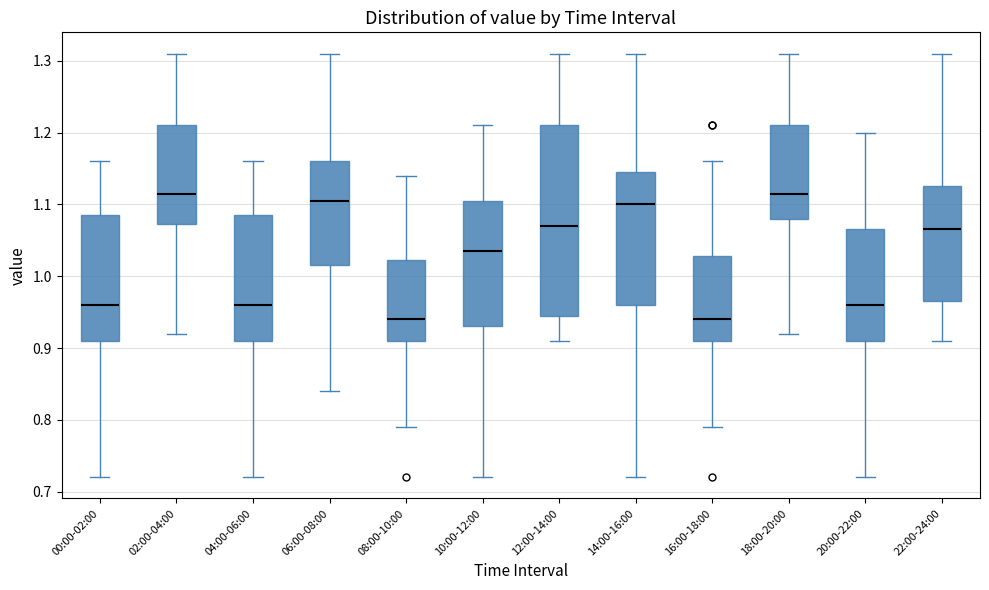

Where does the upper whisker of the box for 18:00-20:00 end on the y-axis? The values are not printed on the chart, so give them approximately, as read against the axis.

1.31